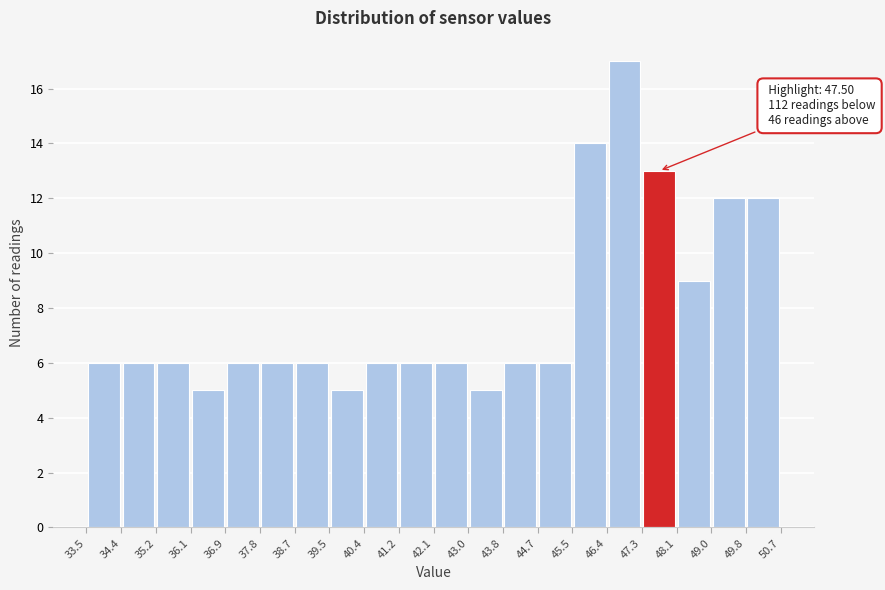

Which range on the x-axis has the tallest bar?

46.4 to 47.3